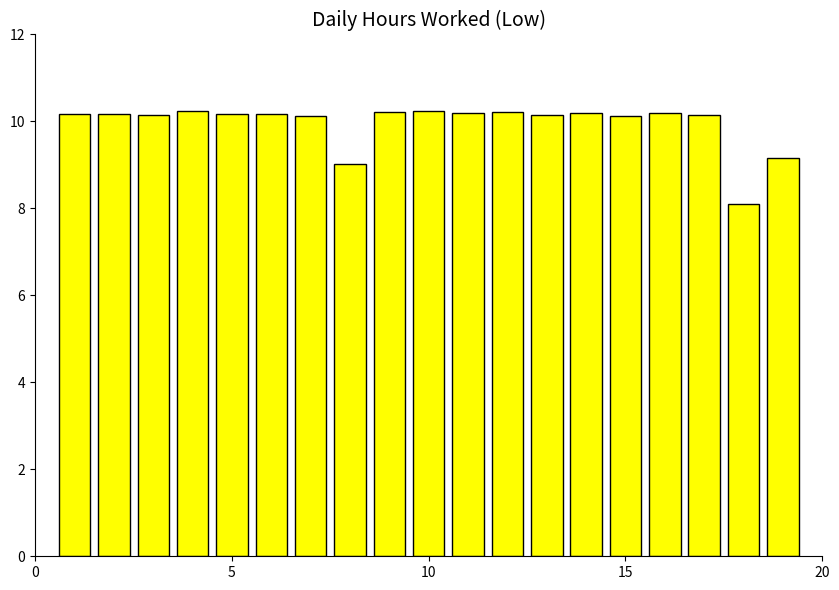

What is the average value?

10.0